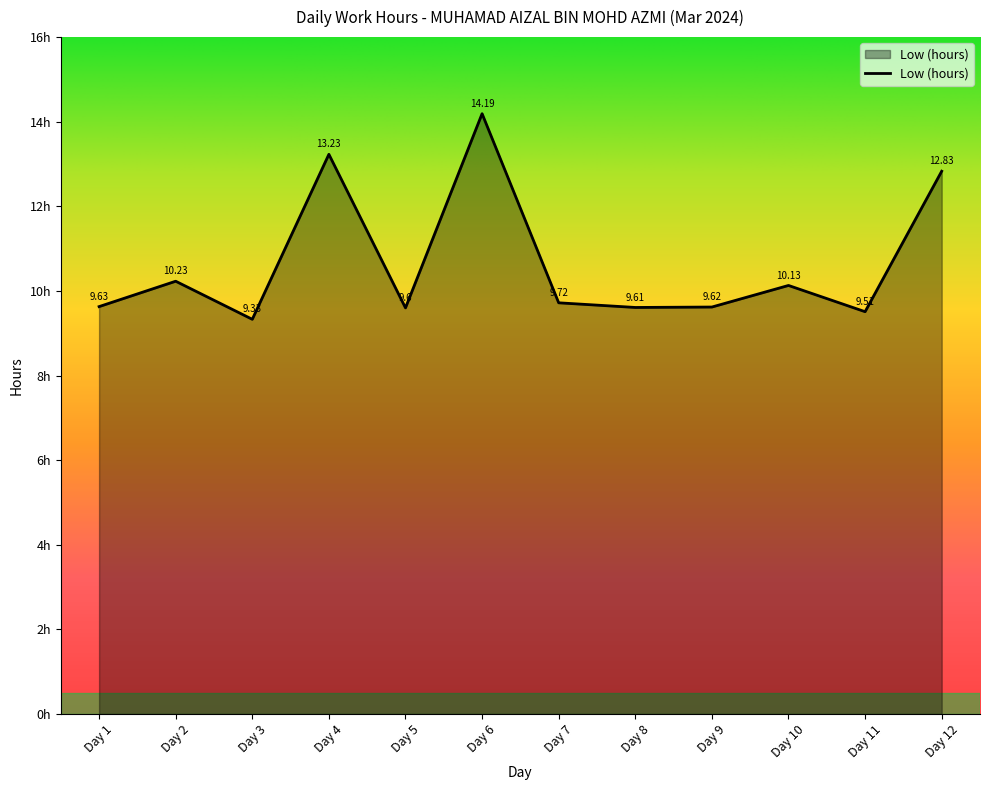

What is the change in value from Day 1 to Day 12?

+3.2